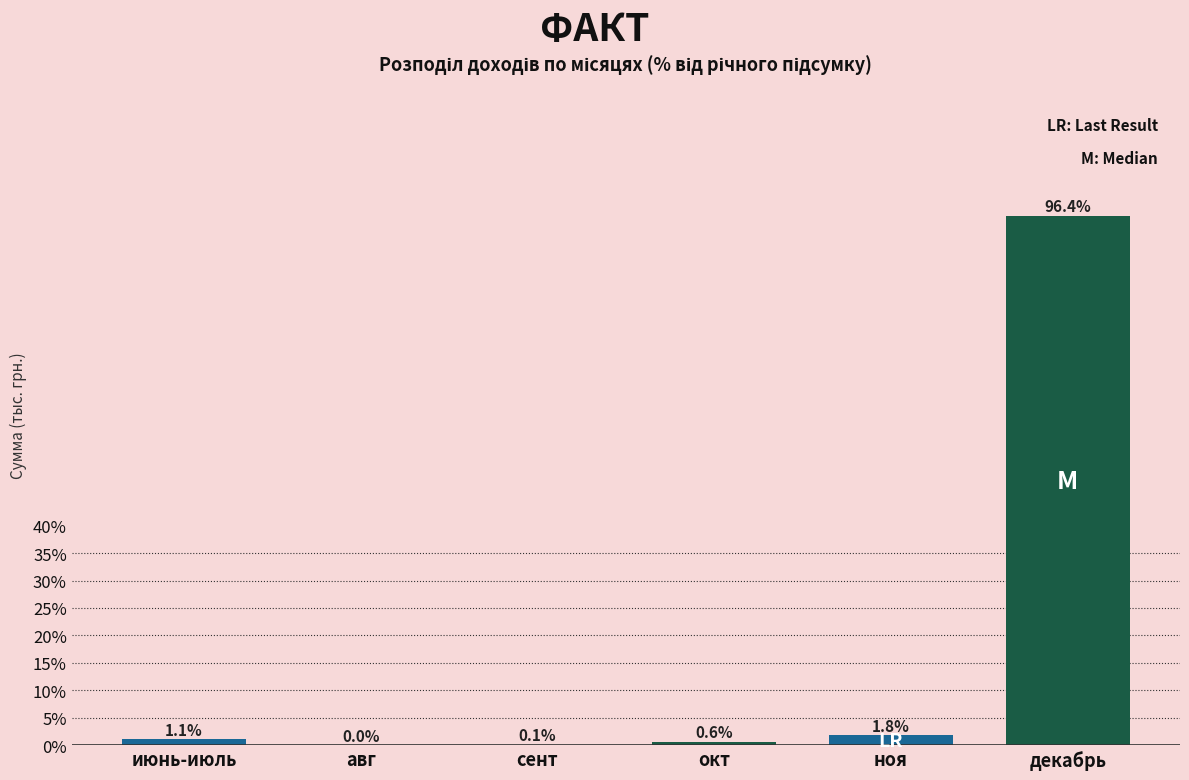

Where is the data nearest to the value 48?

ноя